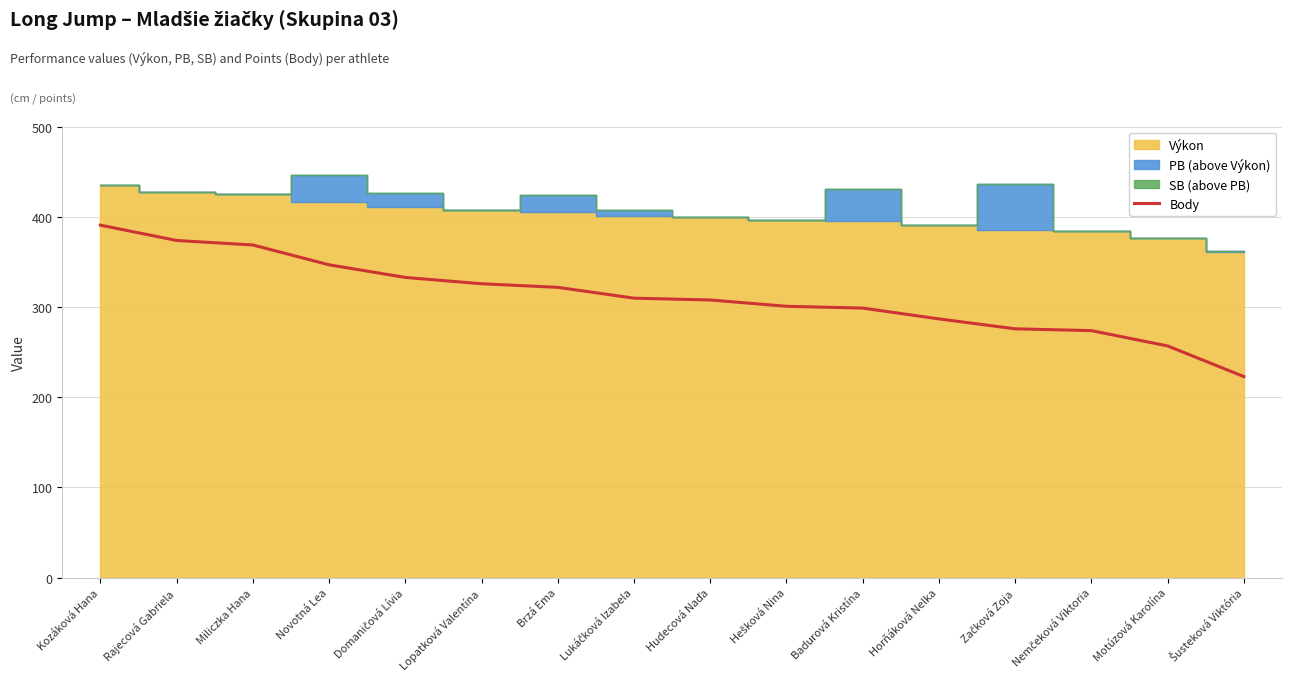

What is the sum of all values?

4997